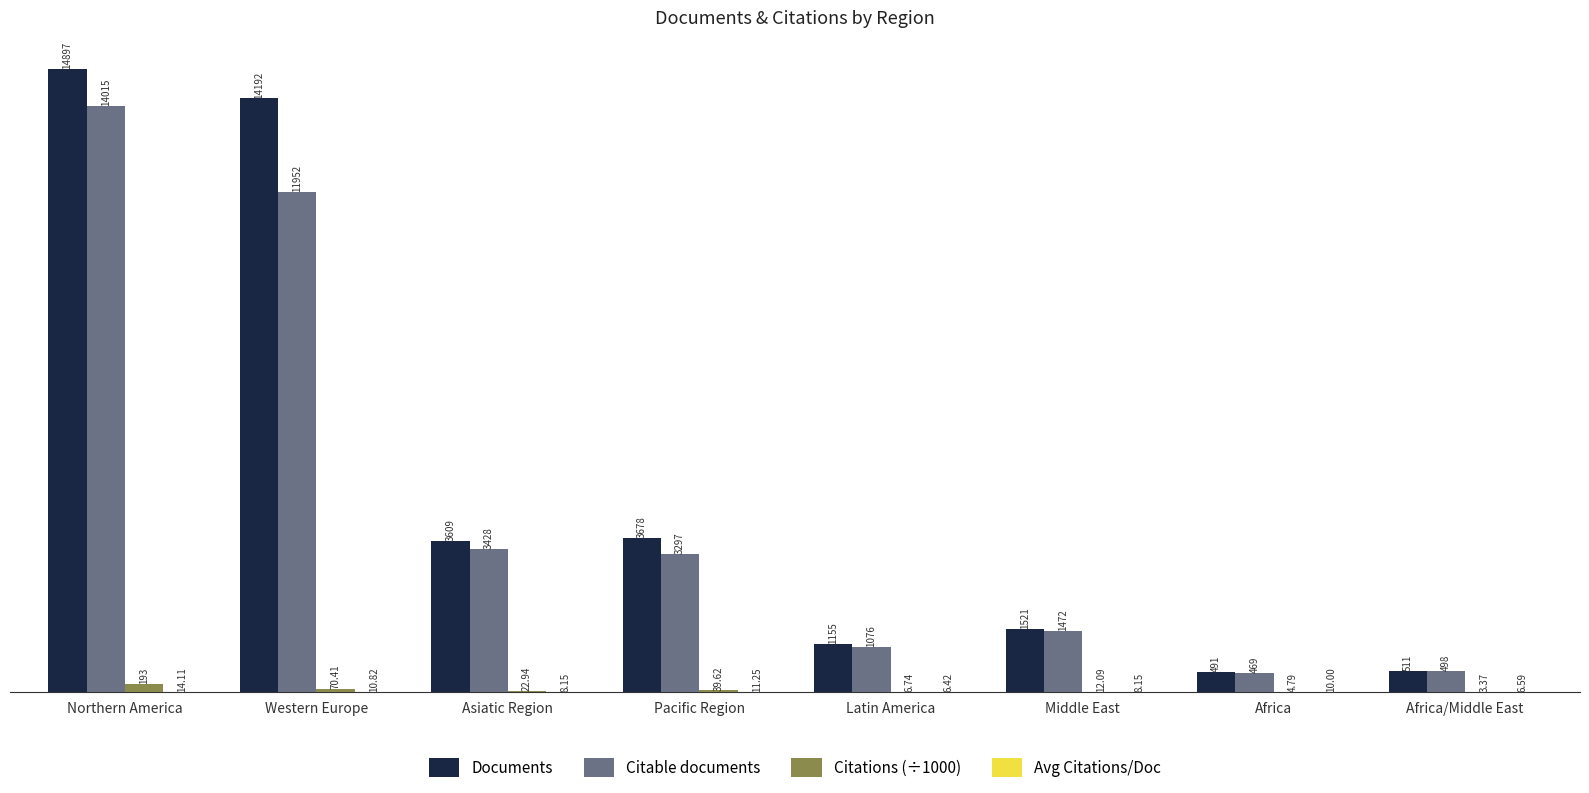

Are the bars horizontal?

No